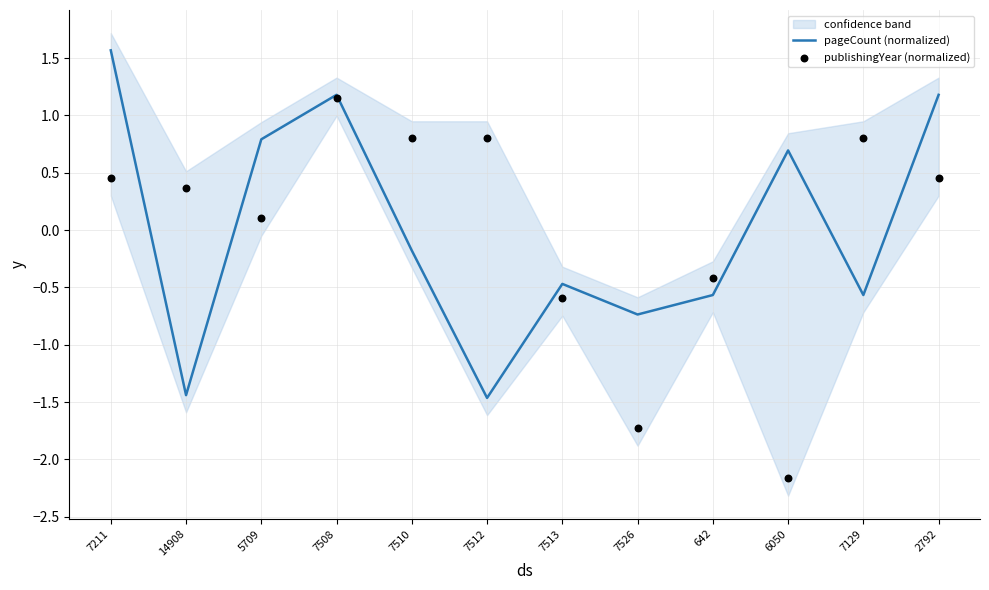

Is the value of pageCount (normalized) at 7211 greater than the value of publishingYear (normalized) at 7129?

Yes